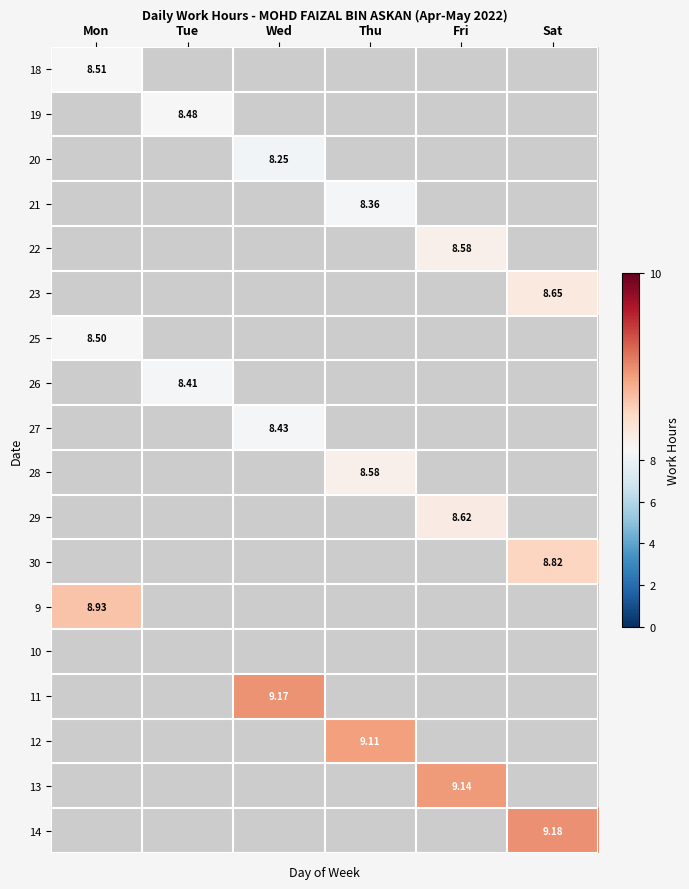

Between Fri and Sat, which is larger?

Sat